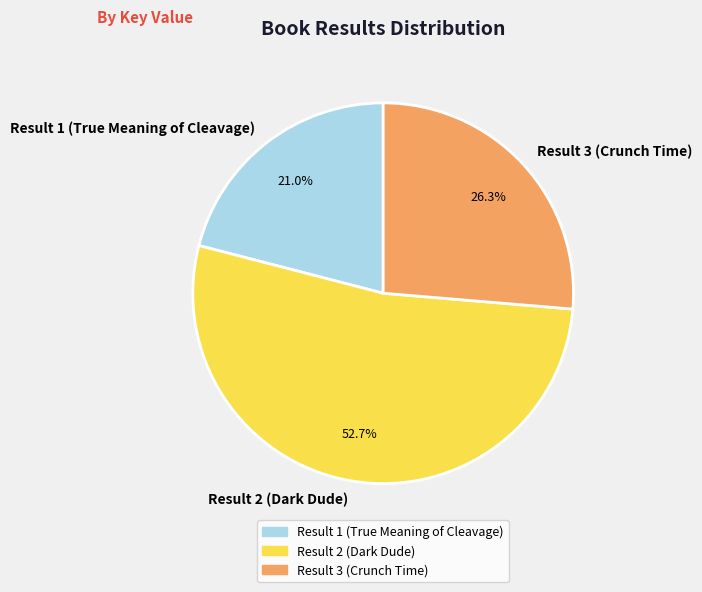

To the nearest percent, what portion does Result 2 (Dark Dude) represent?

53%